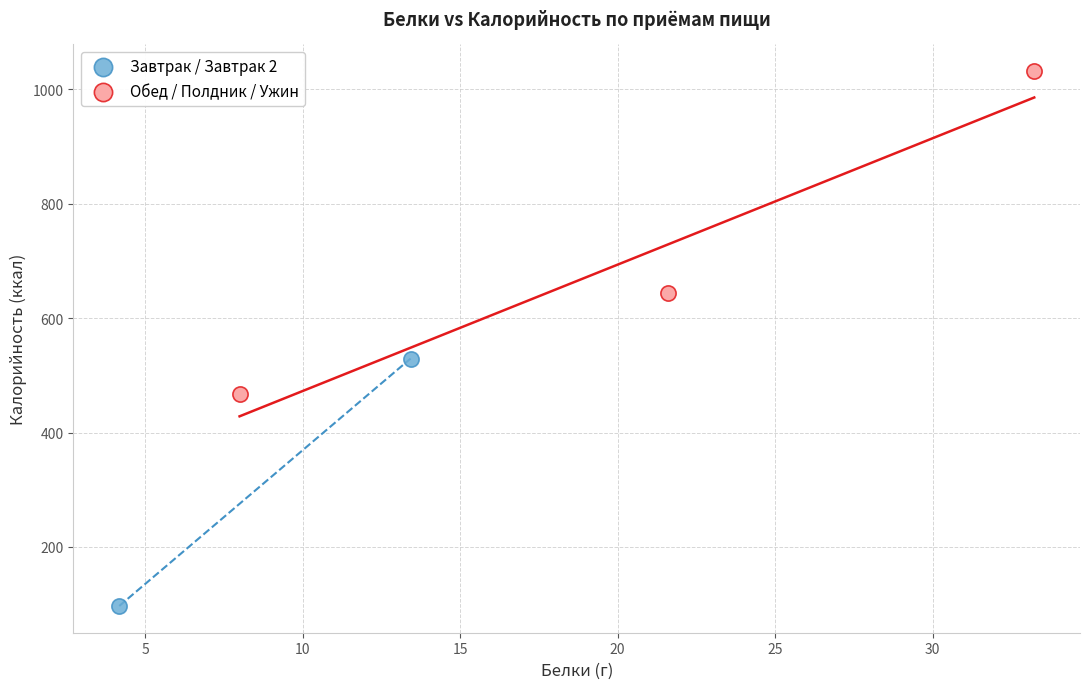

Which series has the widest spread of Y values?

Обед / Полдник / Ужин